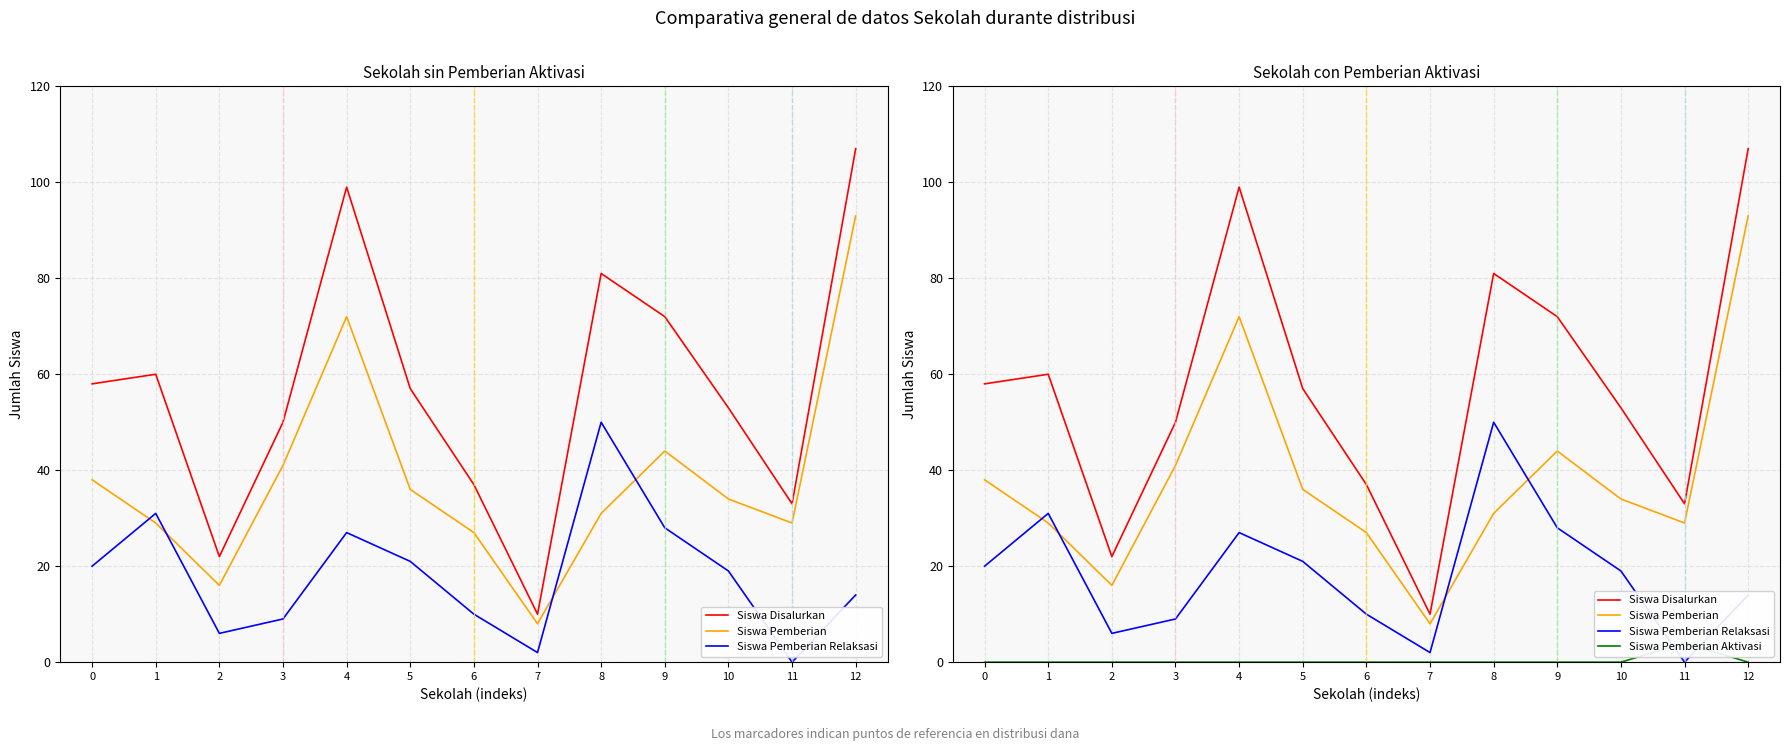

True or false: Siswa Pemberian Aktivasi and Siswa Pemberian cross at least once.

False